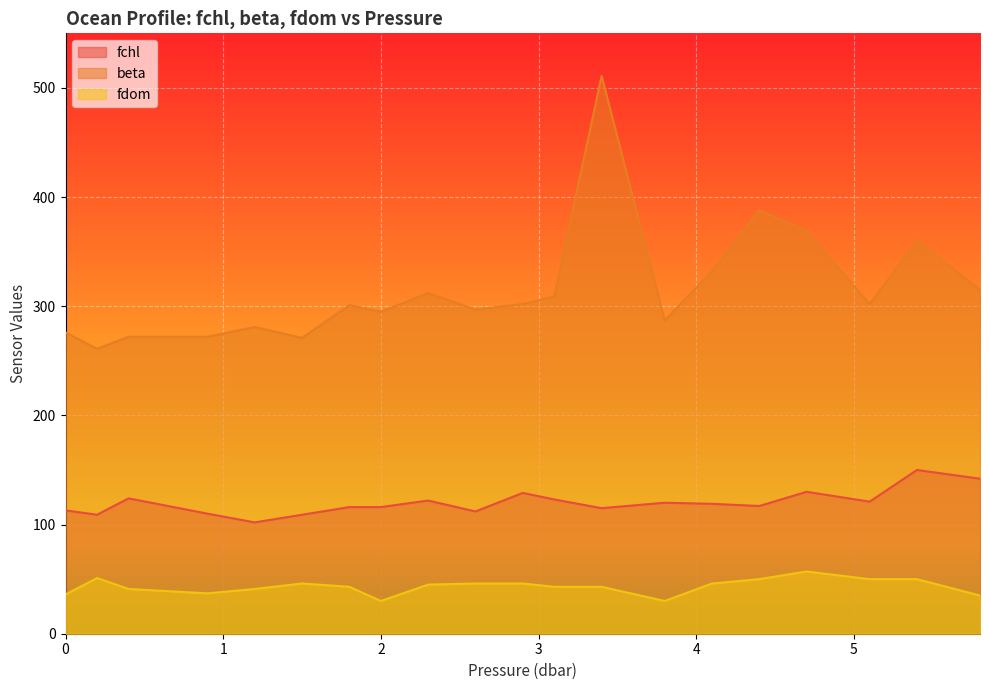

What is the label of the 1st point from the right?

5.8